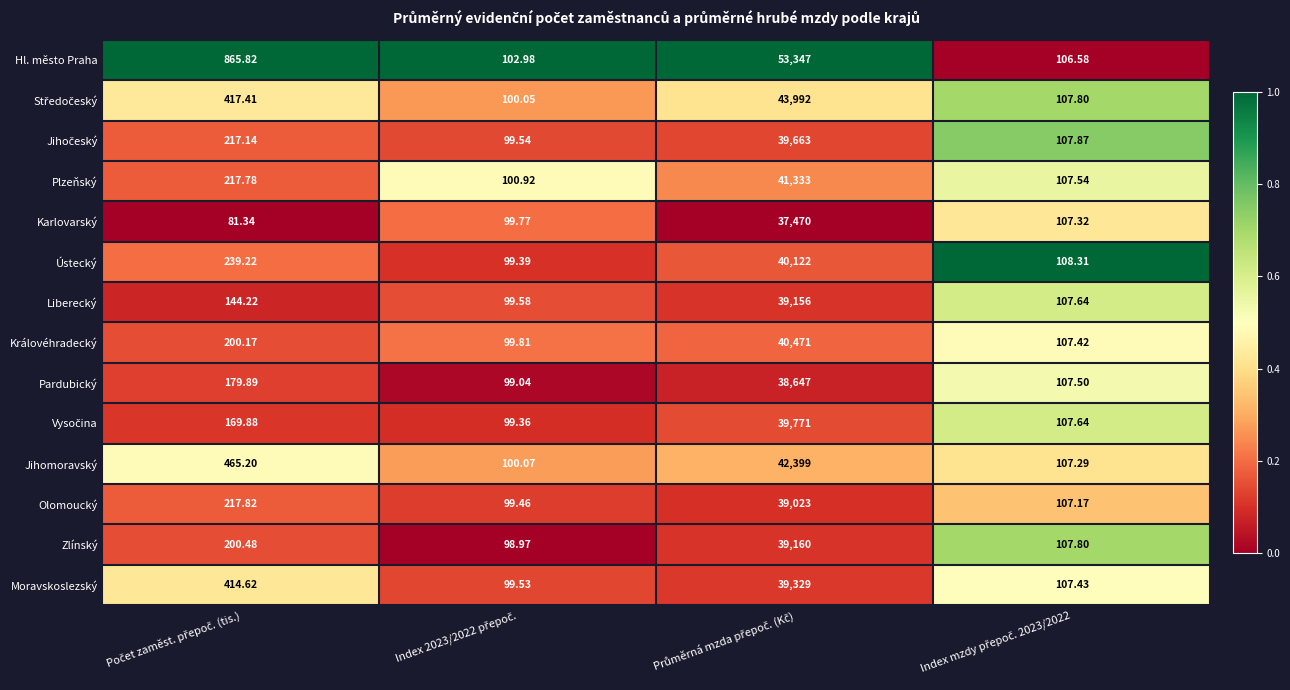

Between Počet zaměst. přepoč. (tis.) and Index 2023/2022 přepoč., which is larger?

Počet zaměst. přepoč. (tis.)